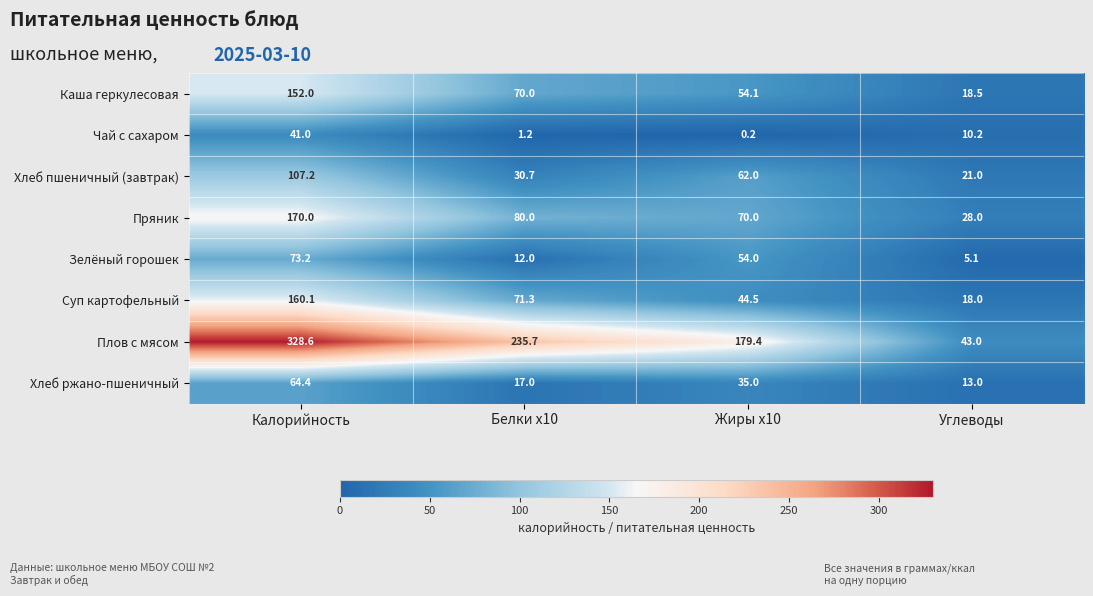

How many categories are shown in the chart?

4